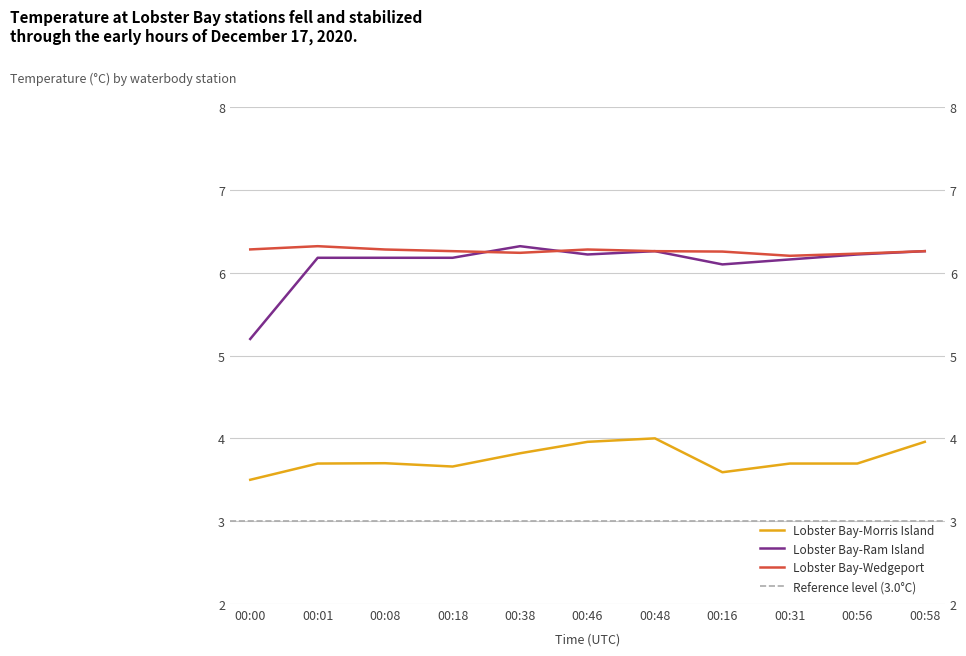

Is the value of Lobster Bay-Morris Island at 00:16 greater than the value of Lobster Bay-Ram Island at 00:58?

No